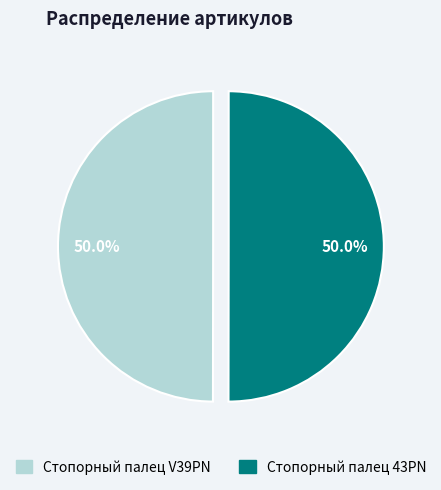

Is the sum of Стопорный палец V39PN and Стопорный палец 43PN greater than half?

Yes